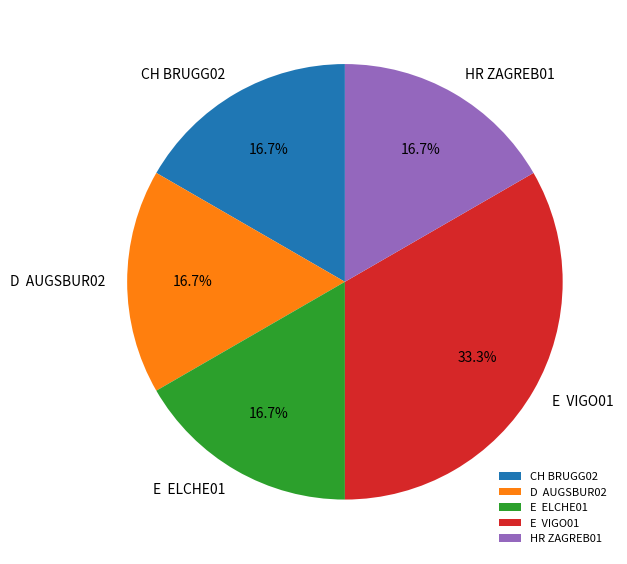

To the nearest percent, what is the average slice percentage?

20%